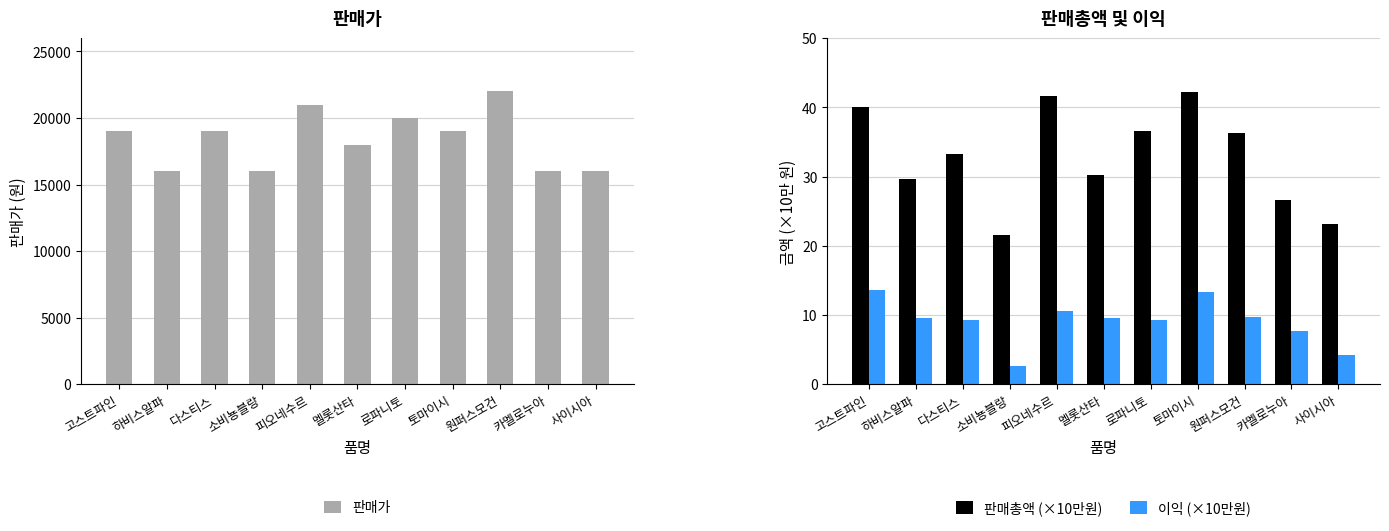

Does the chart contain stacked bars?

No